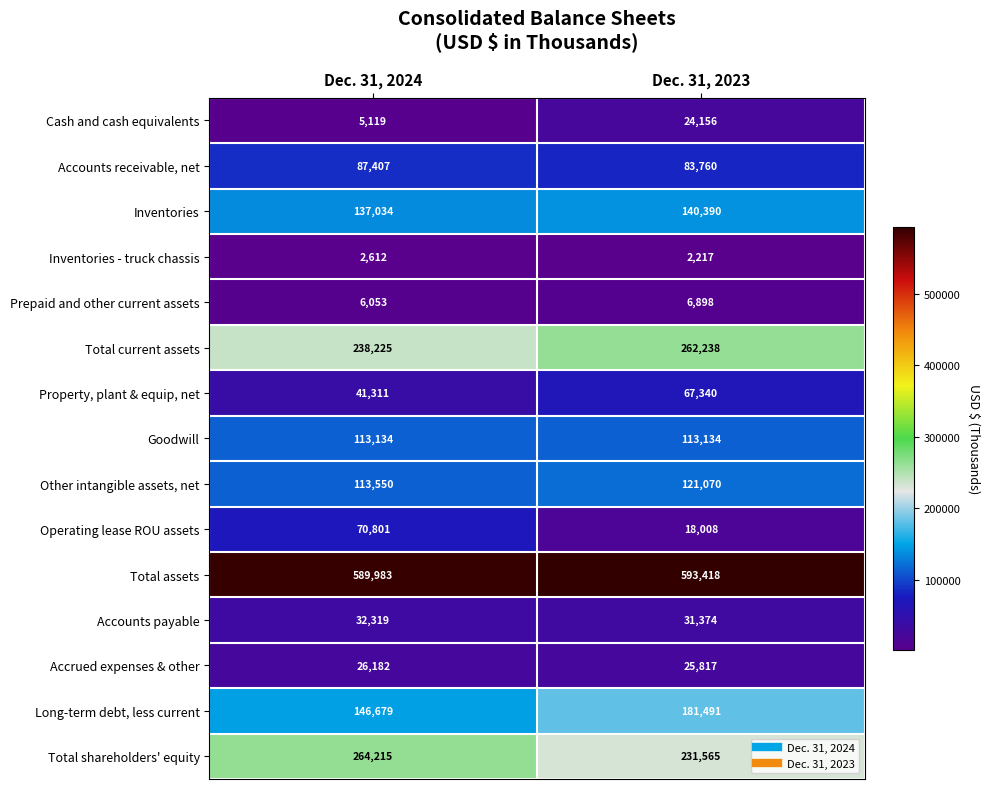

At which label is Inventories closest to 138712?

Dec. 31, 2024